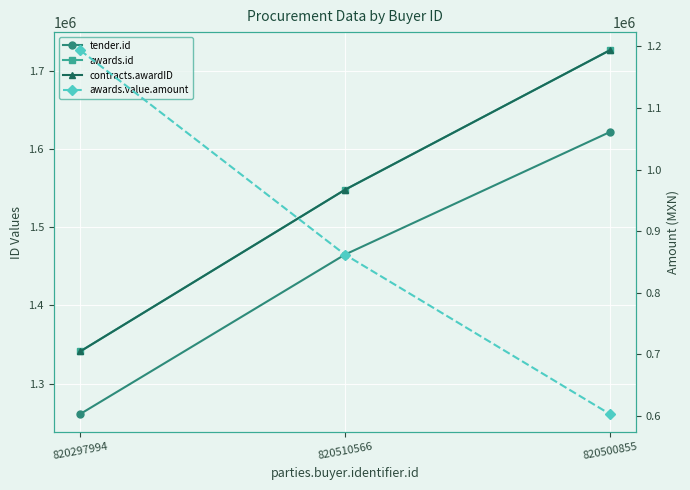

Reading left to right, extract all data points from this chart.

tender.id: 820297994=1261140.0	820510566=1465080.0	820500855=1621748.0
awards.id: 820297994=1341204.0	820510566=1547991.0	820500855=1726358.0
contracts.awardID: 820297994=1341204.0	820510566=1547991.0	820500855=1726358.0
awards.value.amount: 820297994=1193620.7	820510566=862069.0	820500855=603448.3